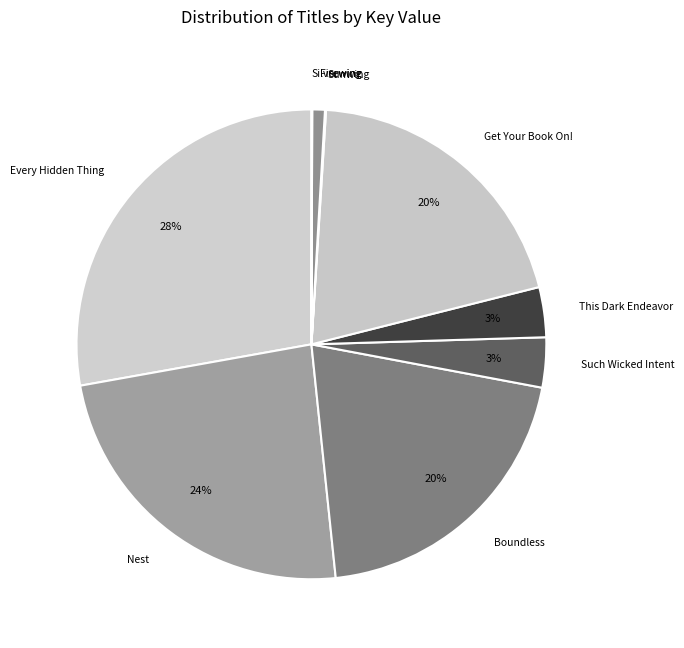

To the nearest percent, what is the difference between the largest and smallest slice percentages?

28%